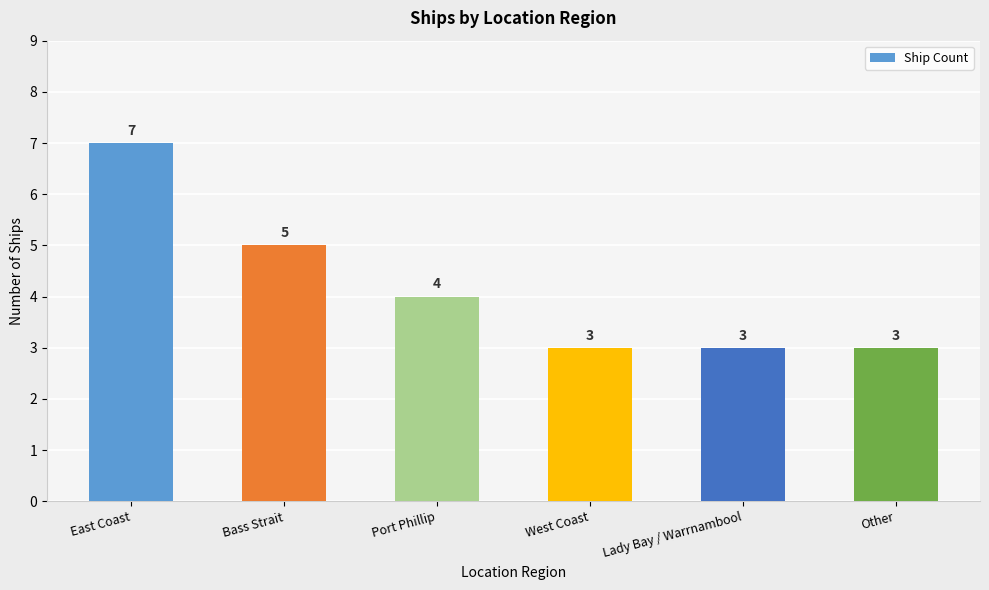

Approximately how many times larger is the value at Port Phillip compared to Bass Strait?

0.8